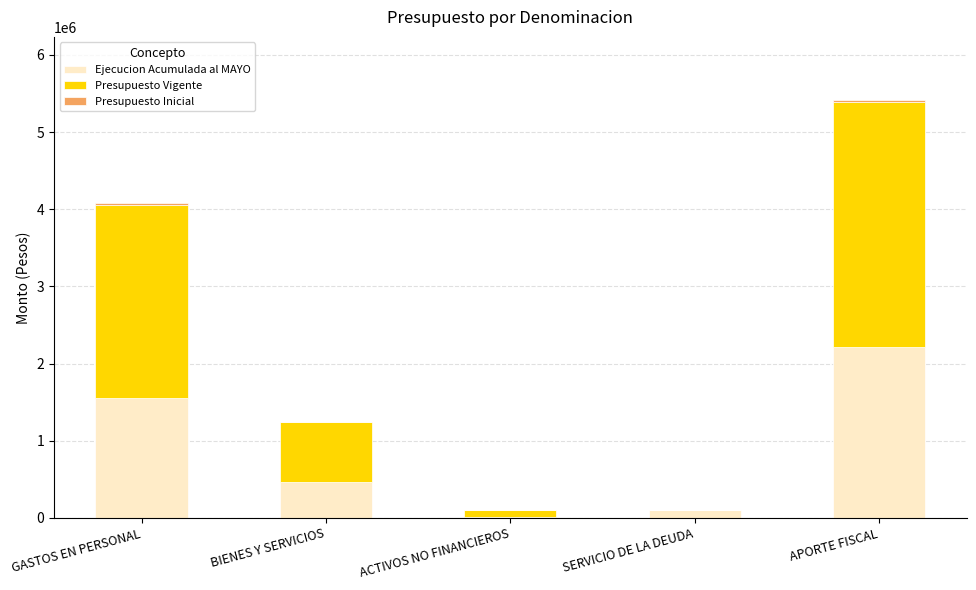

What is the maximum value for Ejecucion Acumulada al MAYO?

2210328